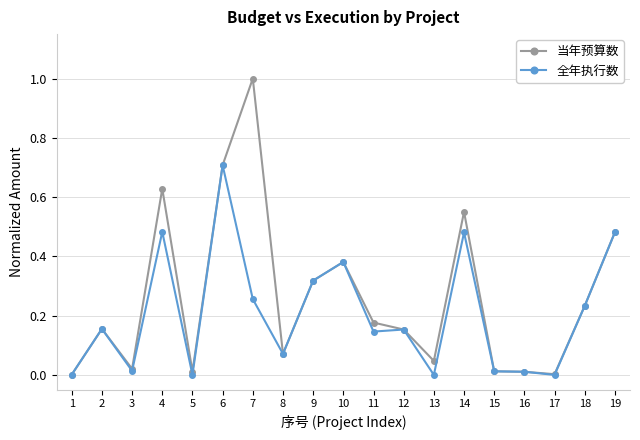

At which category is the sum across all series the highest?

6